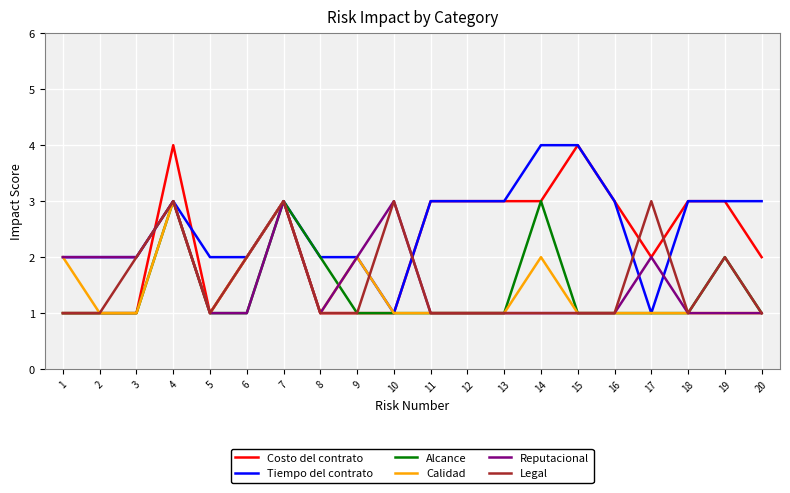

True or false: Costo del contrato has more than 1 interior local peaks.

True